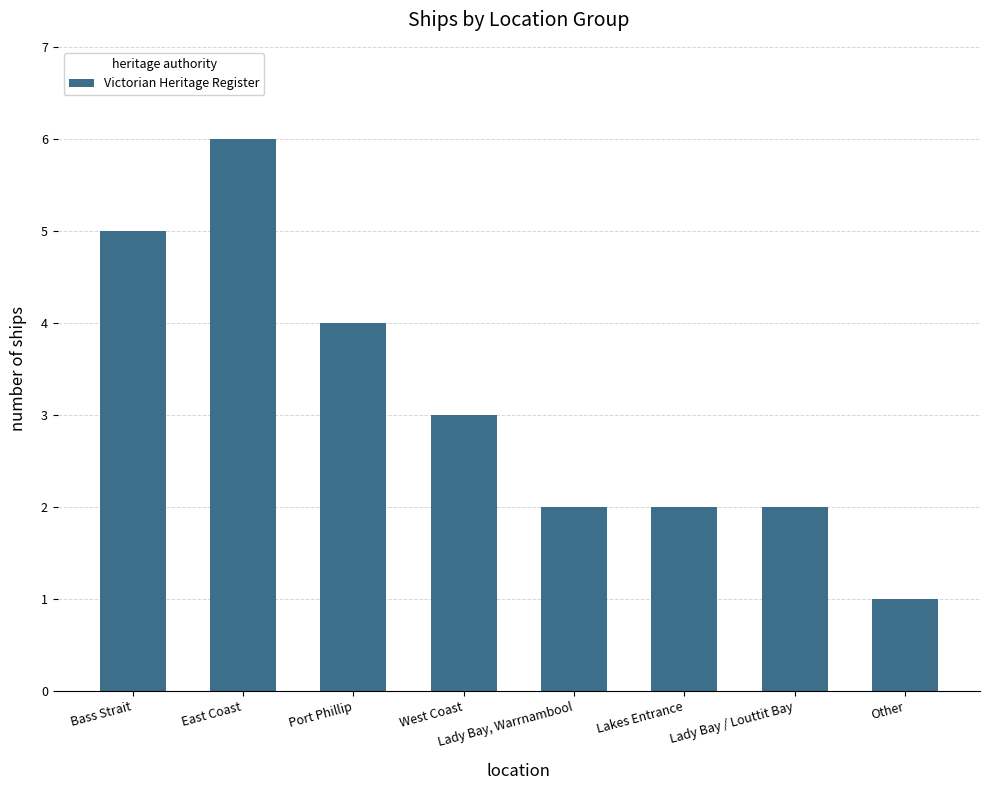

What is the smallest value displayed?

1